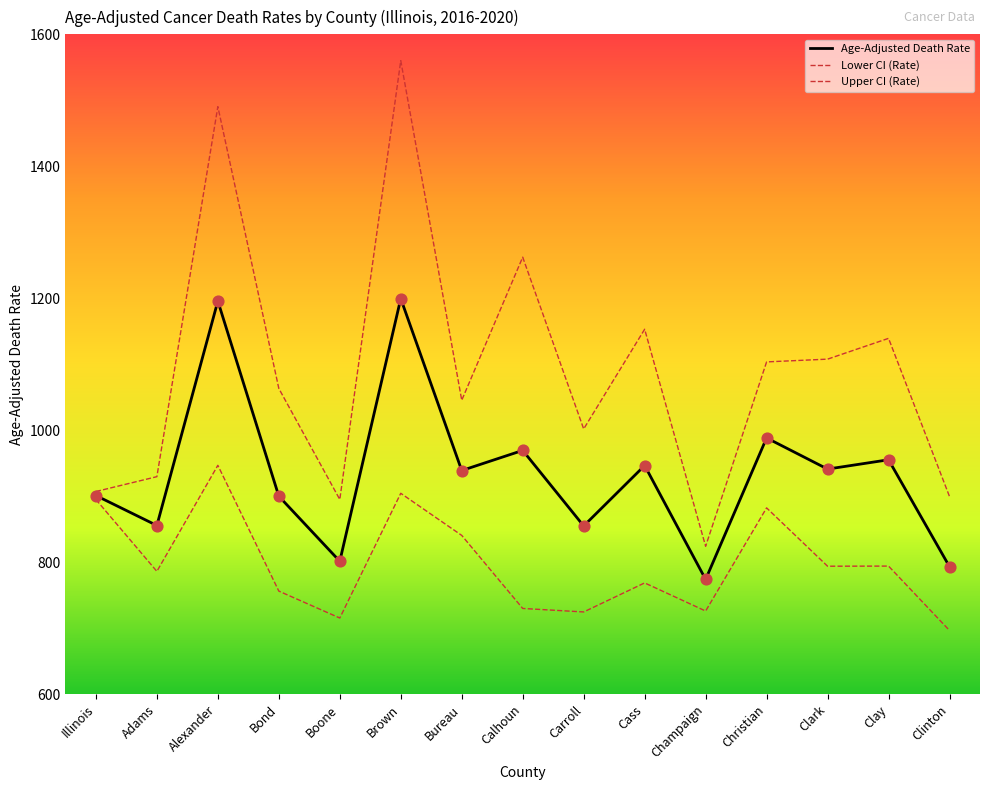

At how many categories does at least one series exceed 1278?

2